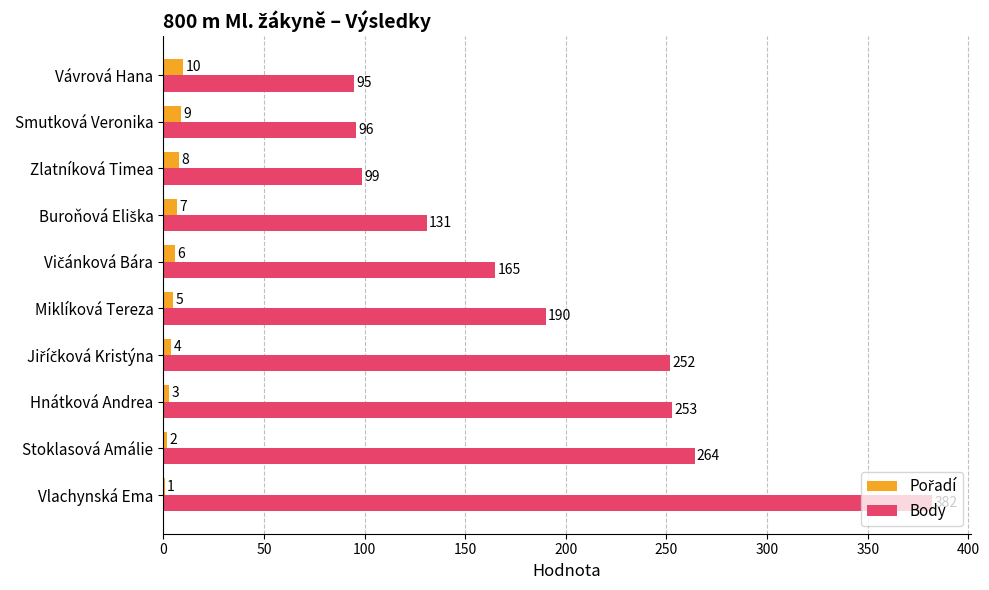

What is the total value across all series at Vlachynská Ema?

383